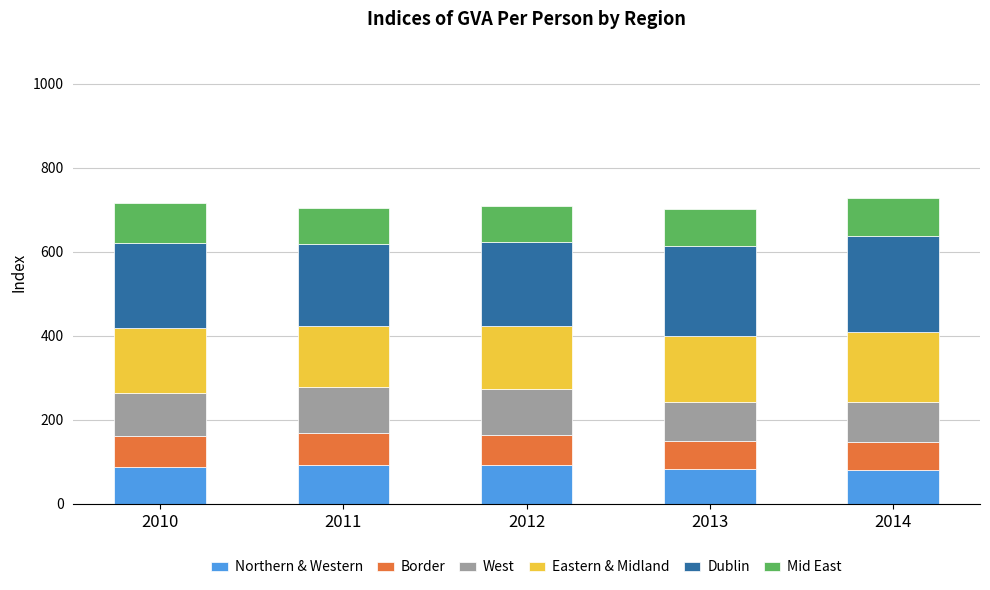

What is the total value across all series at 2010?

716.5